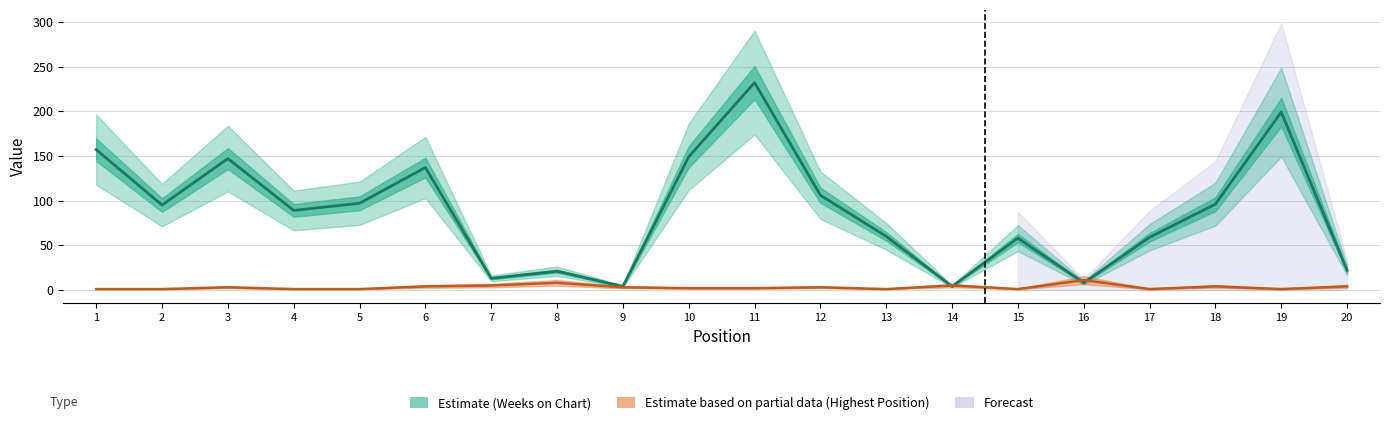

At which label does Highest Position (Partial) reach its minimum?

1